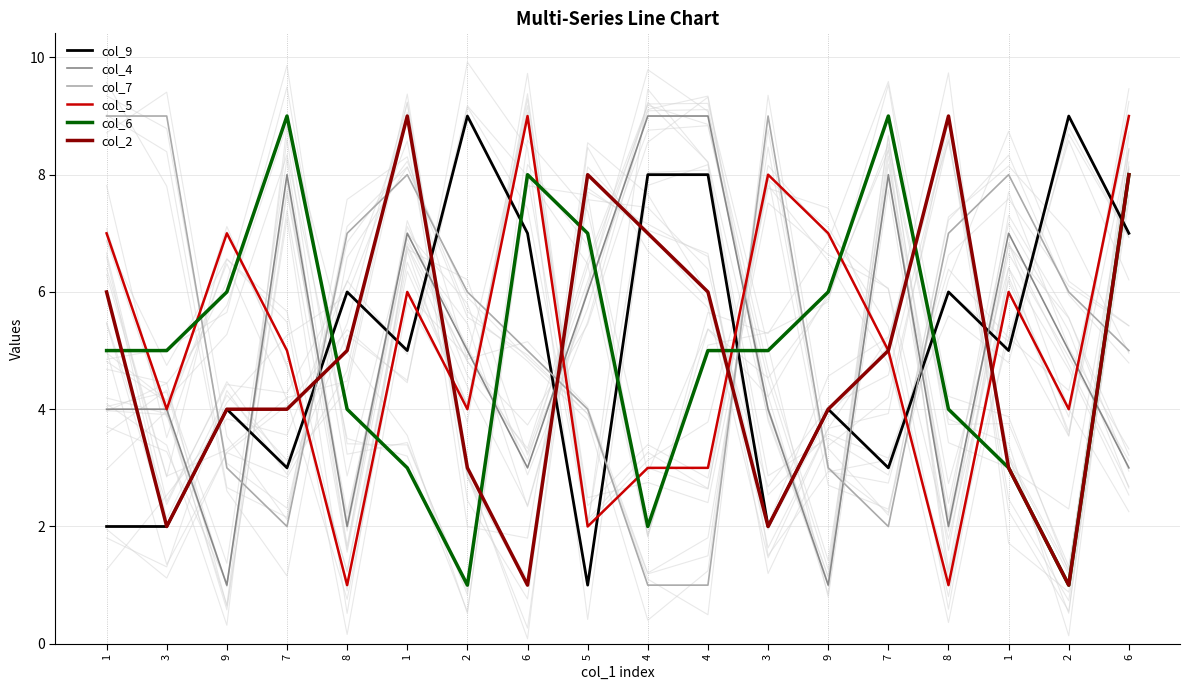

Which series has the largest range (max minus min)?

col_9